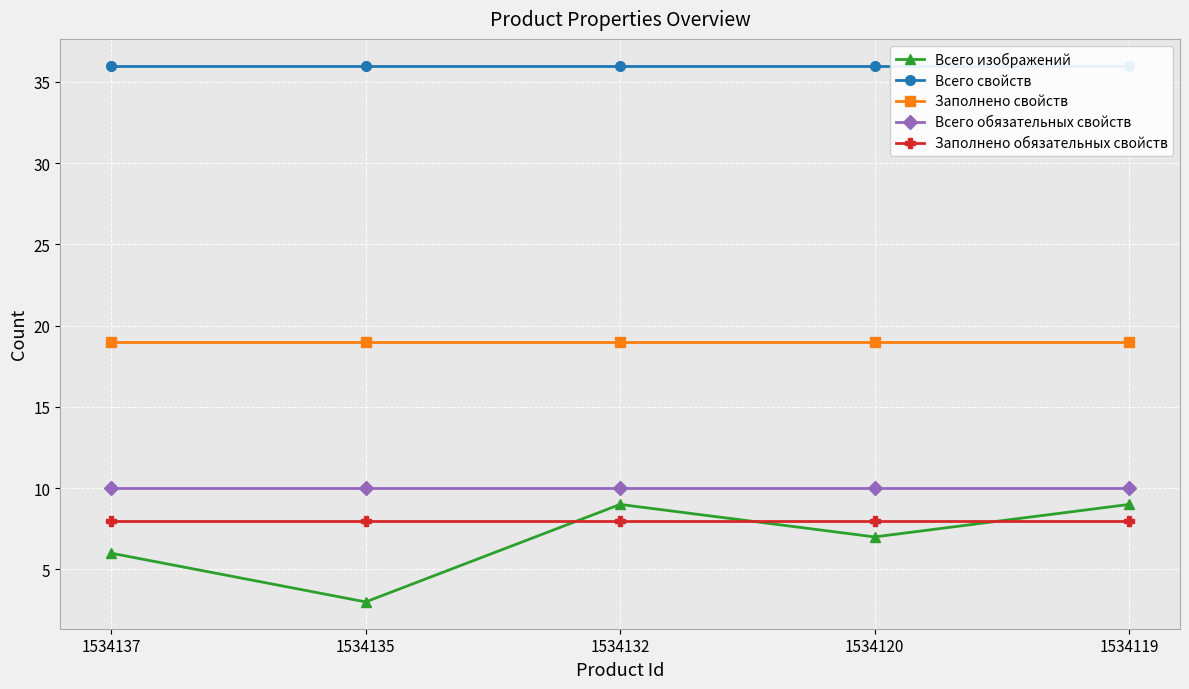

What is the difference between the Всего изображений values at 1534135 and 1534119?

6